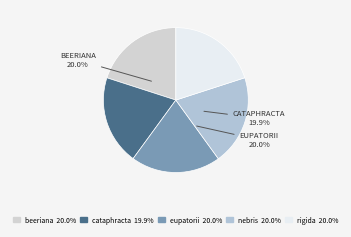

Which slice is the smallest?

cataphracta